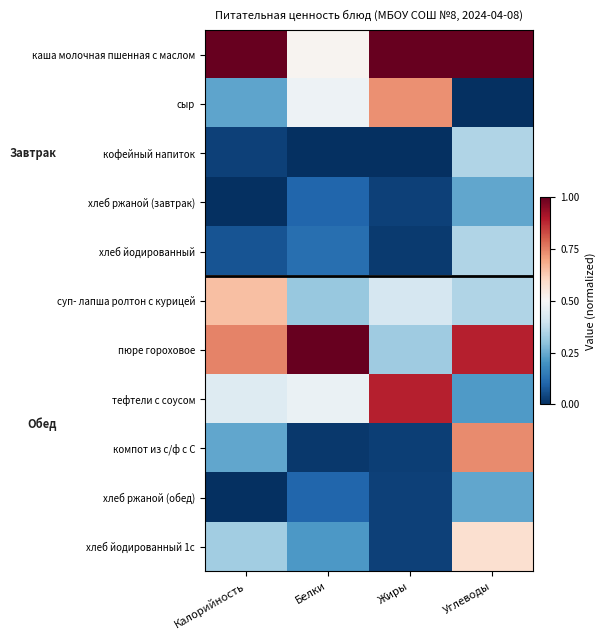

Count the number of data series in this chart.

11